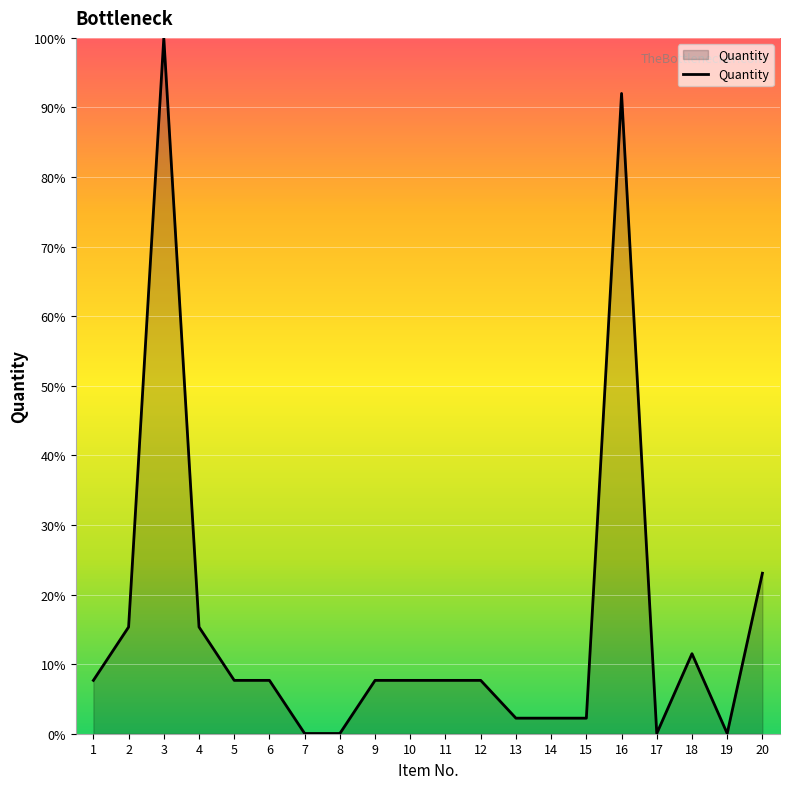

What is the difference between the values at 1 and 20?

15.4